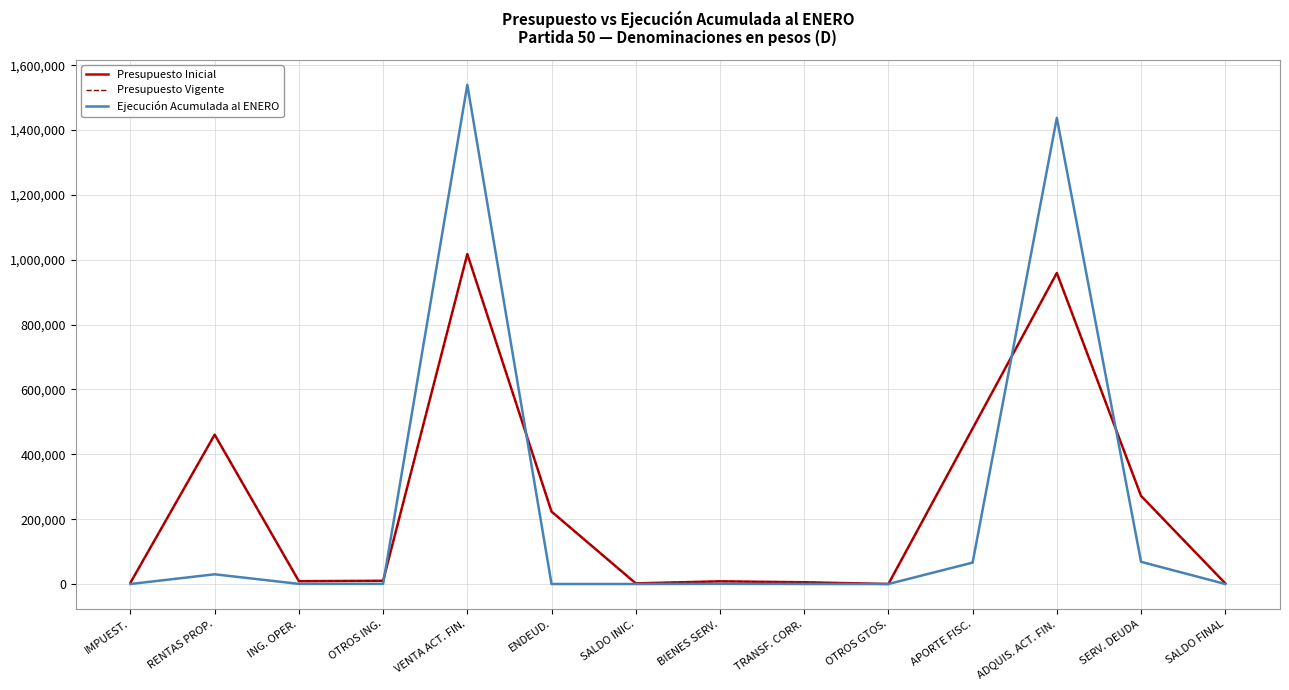

Rank the series at SALDO FINAL from highest to lowest value.

Presupuesto Inicial, Presupuesto Vigente, Ejecución Acumulada al ENERO